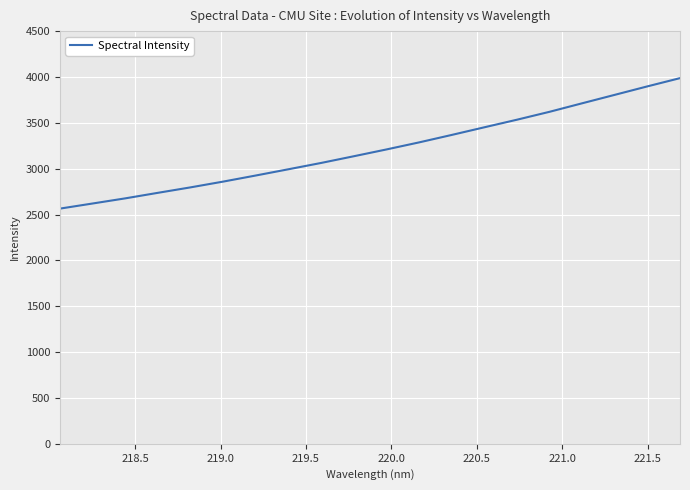

What is the maximum value shown in the chart?

3987.2